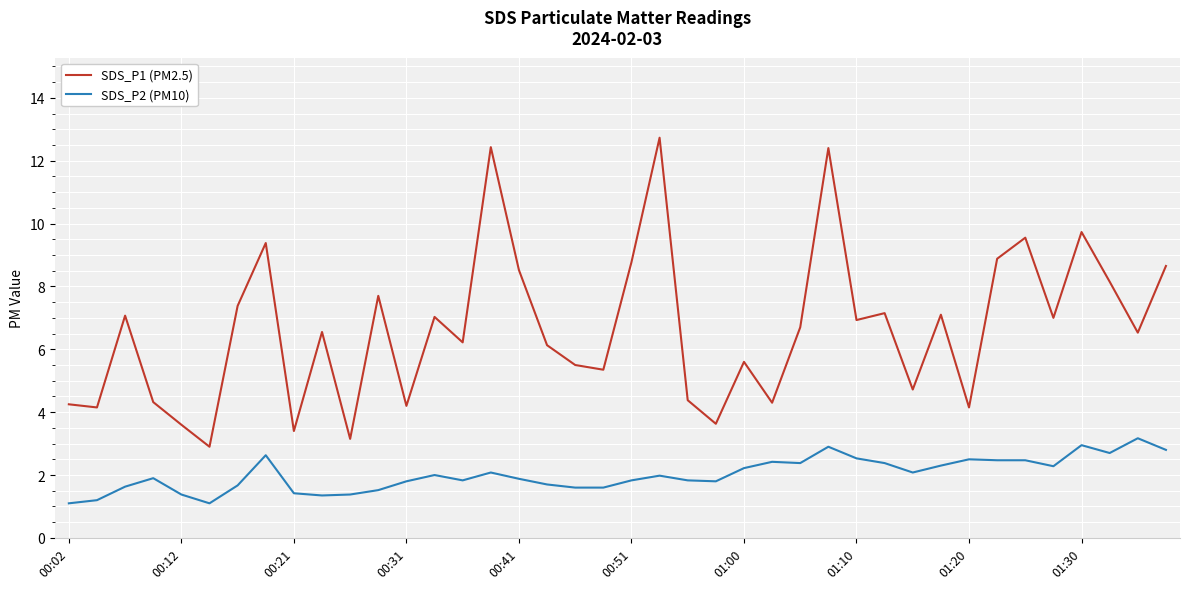

Which series has the largest total across all categories?

SDS_P1 (PM2.5)